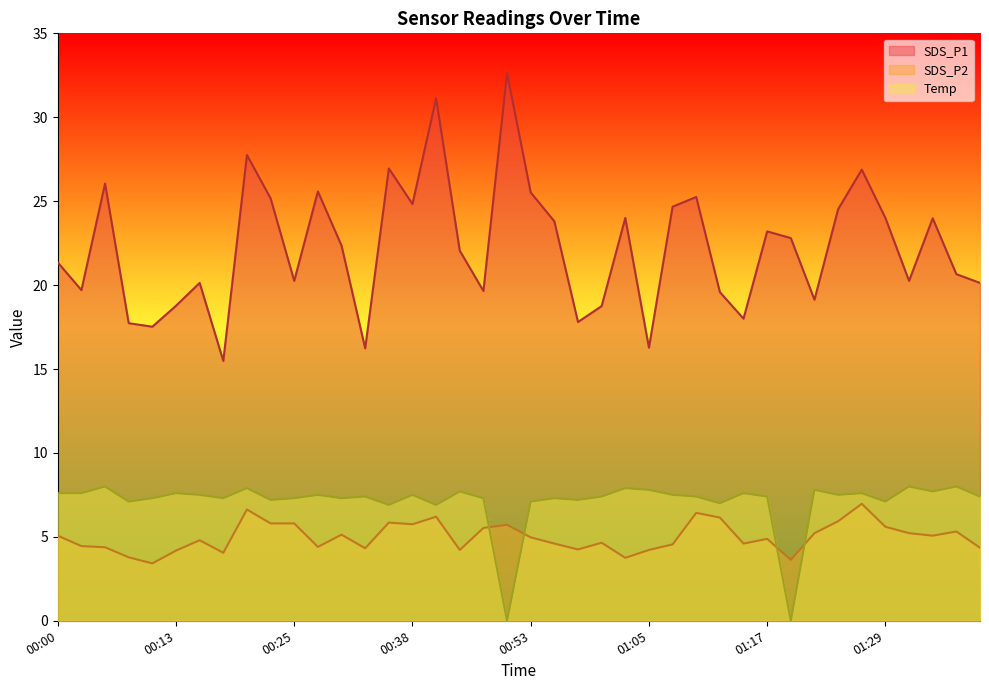

True or false: SDS_P2 and SDS_P1 cross at least once.

False